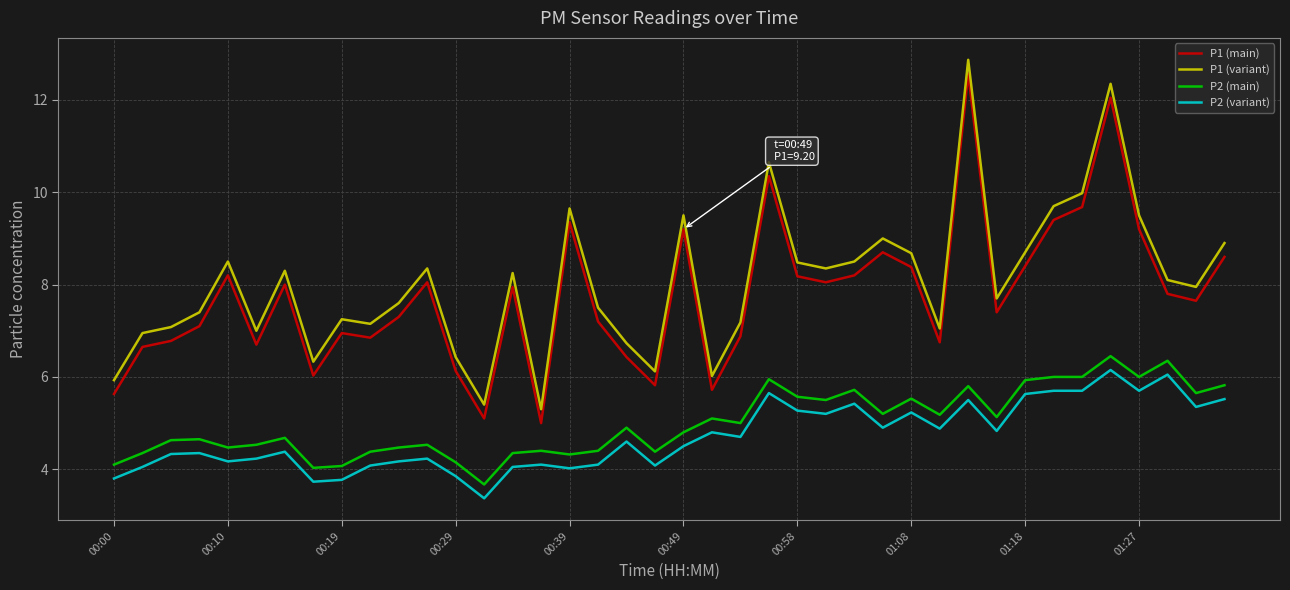

What is the sum of all P1 (main) values?

310.4